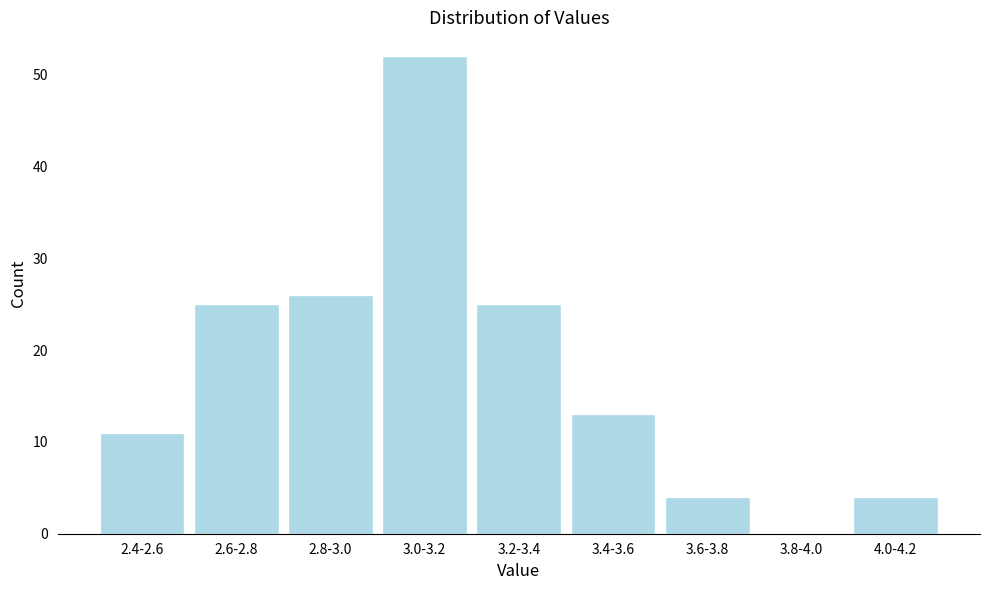

Reading left to right, extract all data points from this chart.

2.4-2.6=11	2.6-2.8=25	2.8-3.0=26	3.0-3.2=52	3.2-3.4=25	3.4-3.6=13	3.6-3.8=4	3.8-4.0=0	4.0-4.2=4